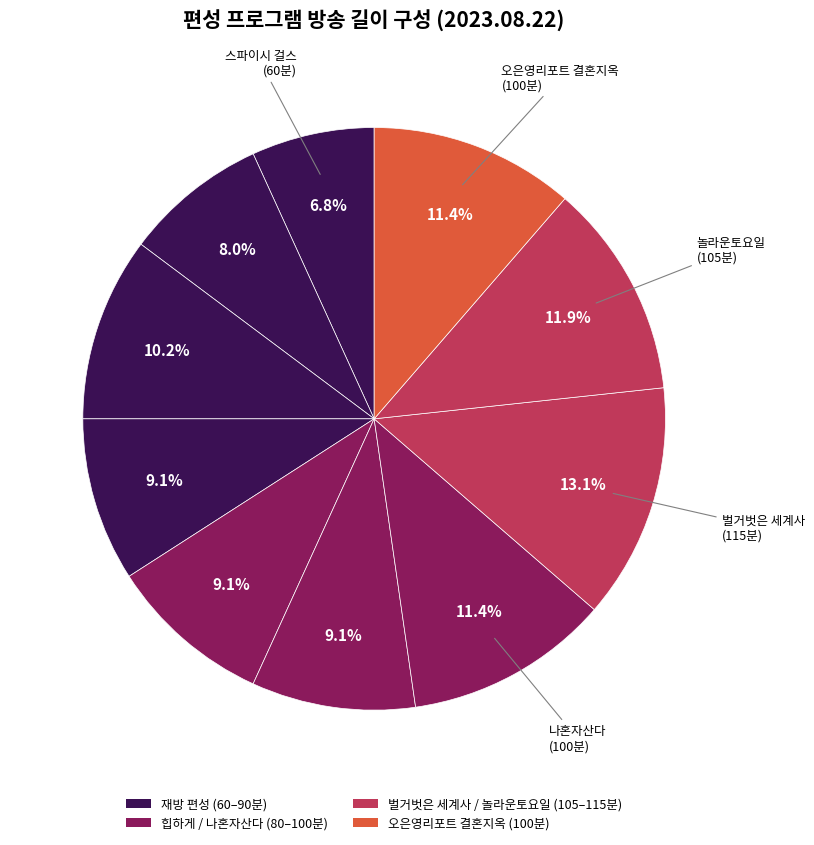

Does any single category account for the majority?

No